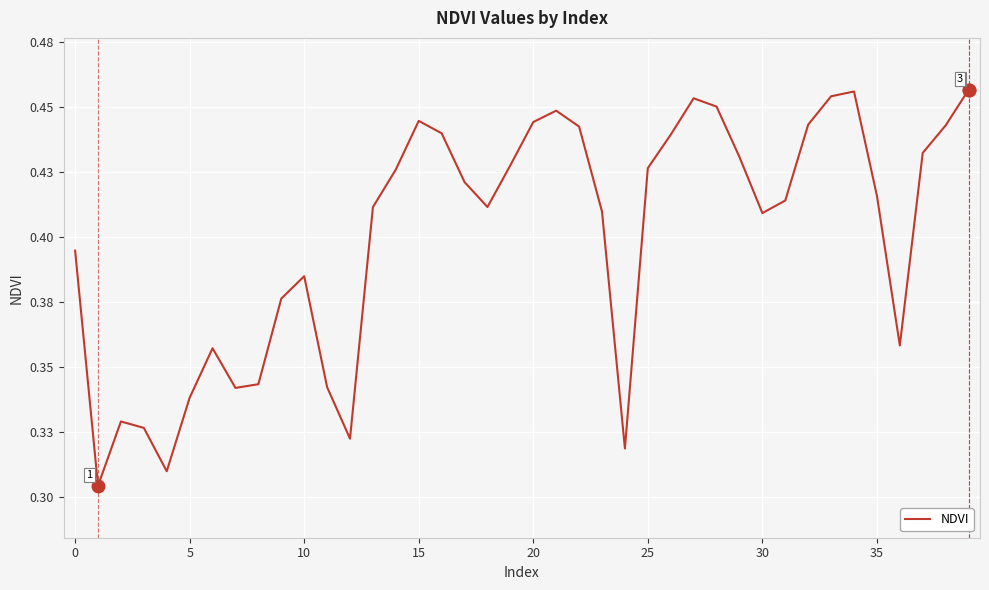

Does the chart display data point markers on the line(s)?

No